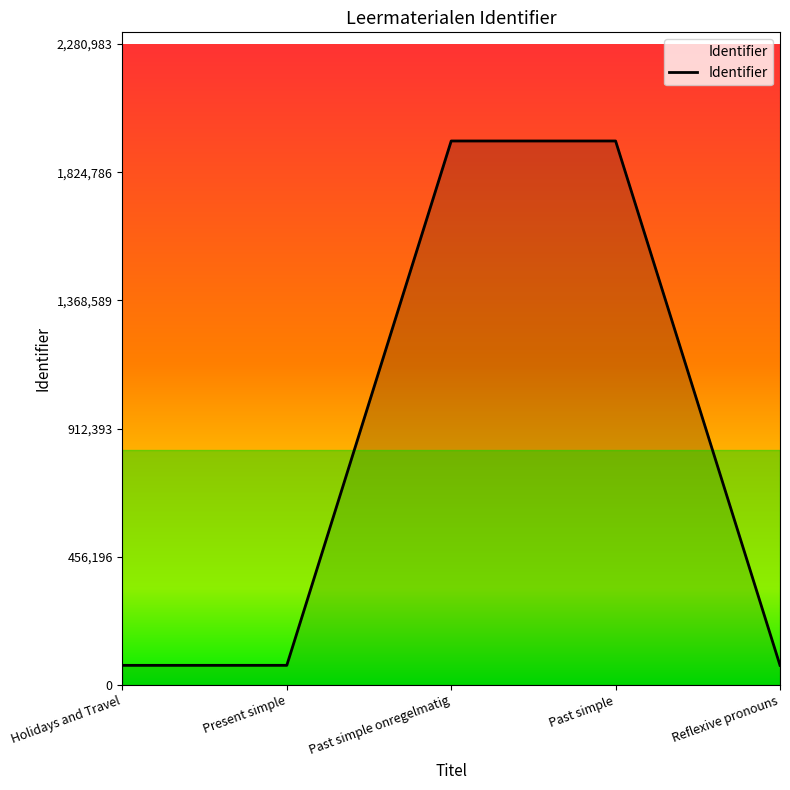

How many interior local peaks (higher than both neighbors) does the data have?

1